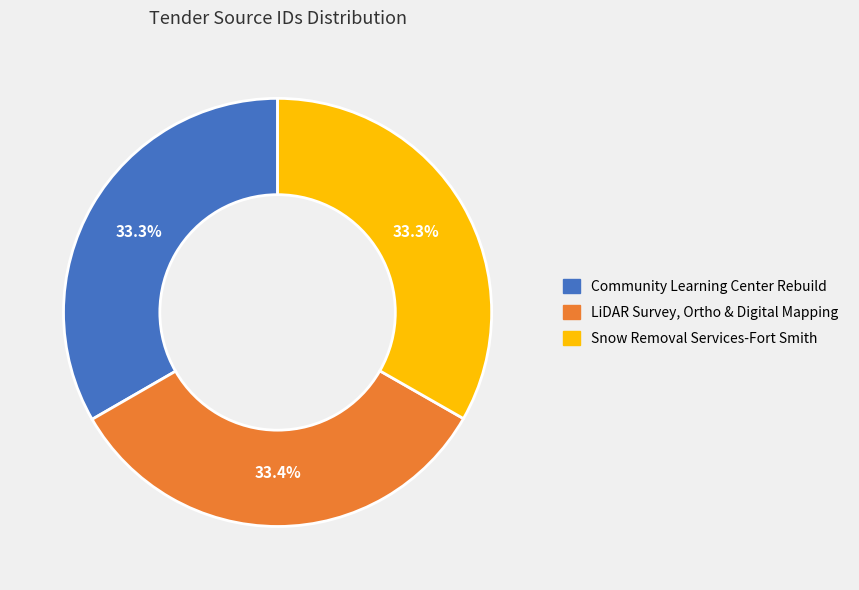

Does Snow Removal Services-Fort Smith represent more than half of the total?

No